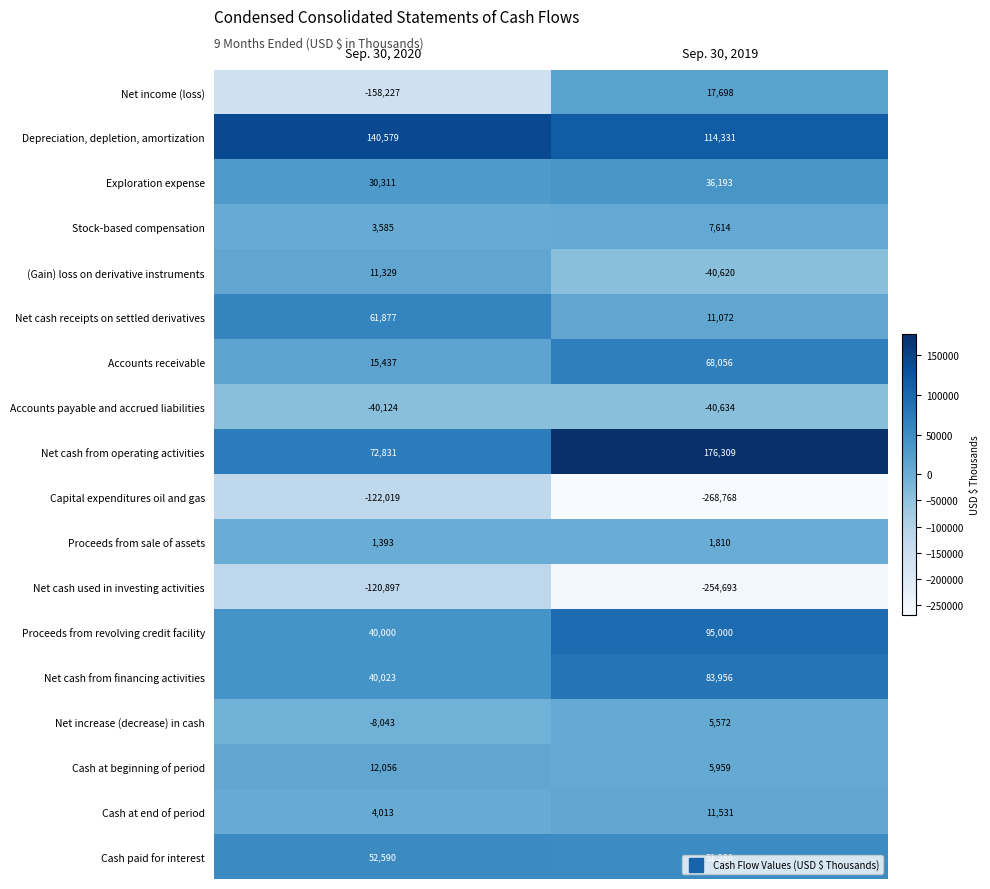

What is the minimum value for Cash at beginning of period?

5959